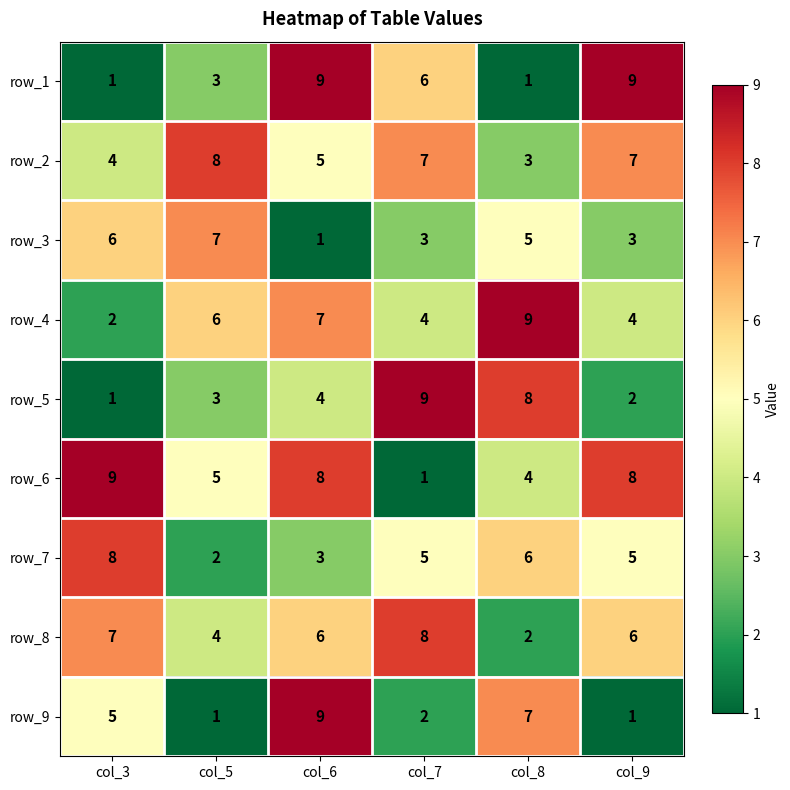

What is the smallest value displayed?

1